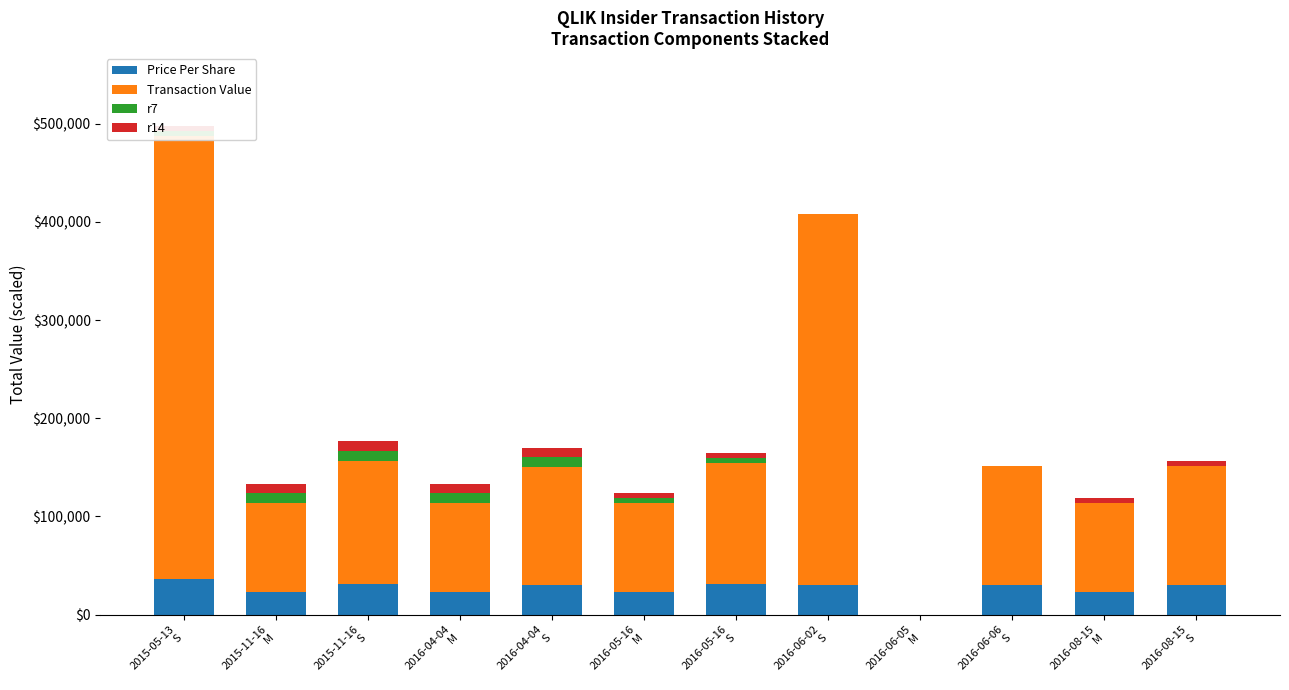

What is the label of the 4th bar from the left?

2016-04-04
M